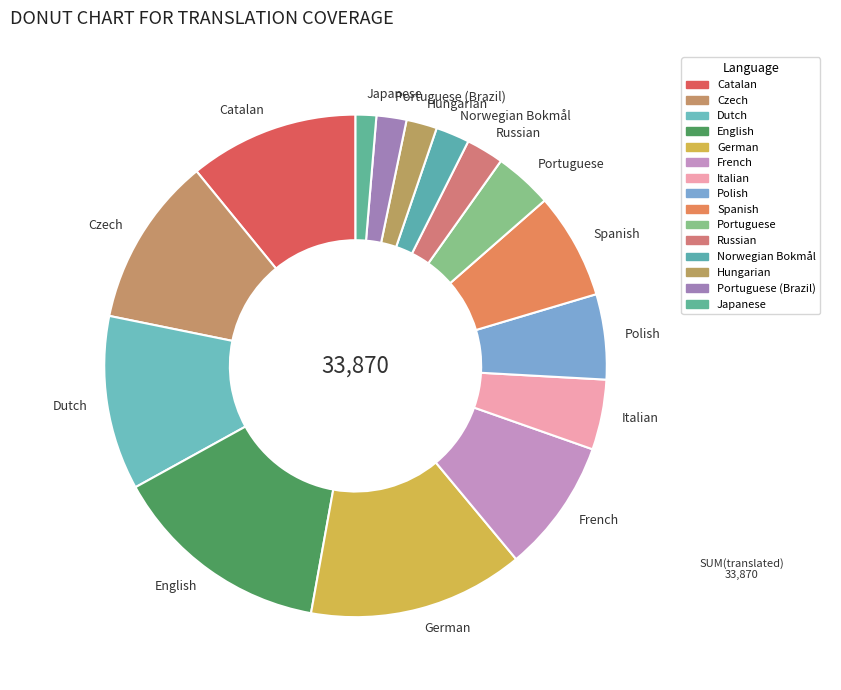

Does any single category account for the majority?

No